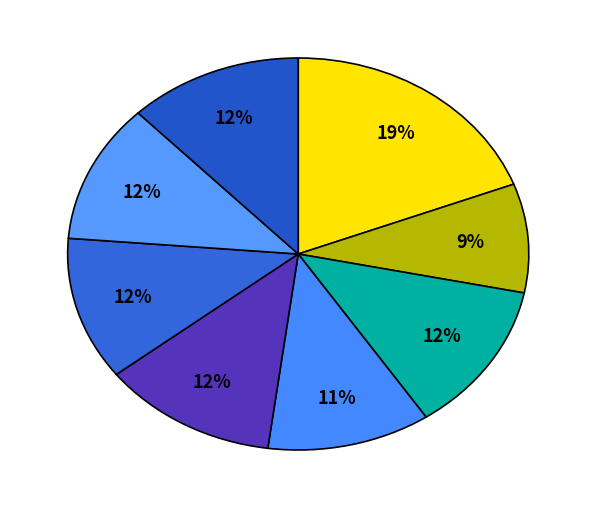

How many segments does this pie chart have?

8